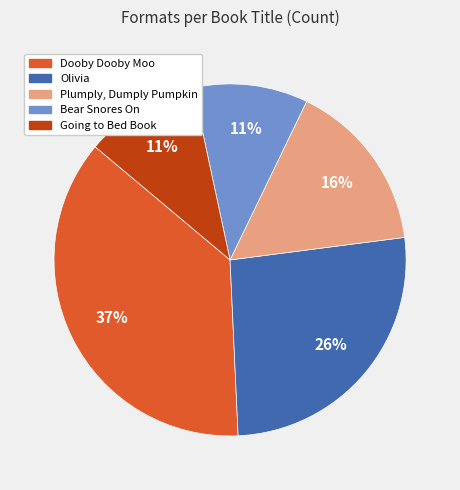

Is it true that Bear Snores On is 11% of the pie?

True